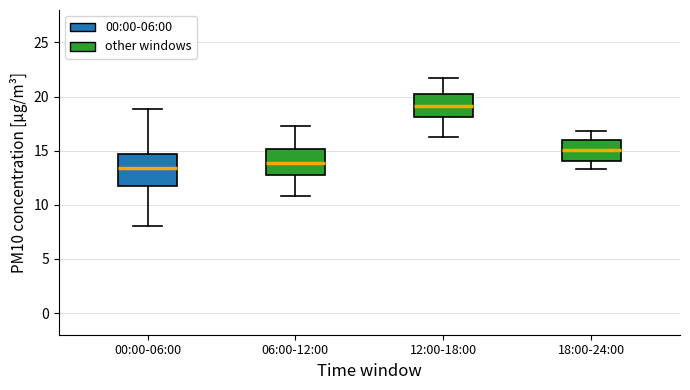

Reading left to right, read every box against the y-axis: the position of its median line, the range the box covers, and the ends of its whiskers. The values are not printed on the chart, so give them approximately, as read against the axis.

00:00-06:00: median 13.5, box 11.5 to 14.5, whiskers 8.0 to 19.0
06:00-12:00: median 14.0, box 12.5 to 15.0, whiskers 11.0 to 17.5
12:00-18:00: median 19.0, box 18.0 to 20.0, whiskers 16.5 to 22.0
18:00-24:00: median 15.0, box 14.0 to 16.0, whiskers 13.5 to 17.0